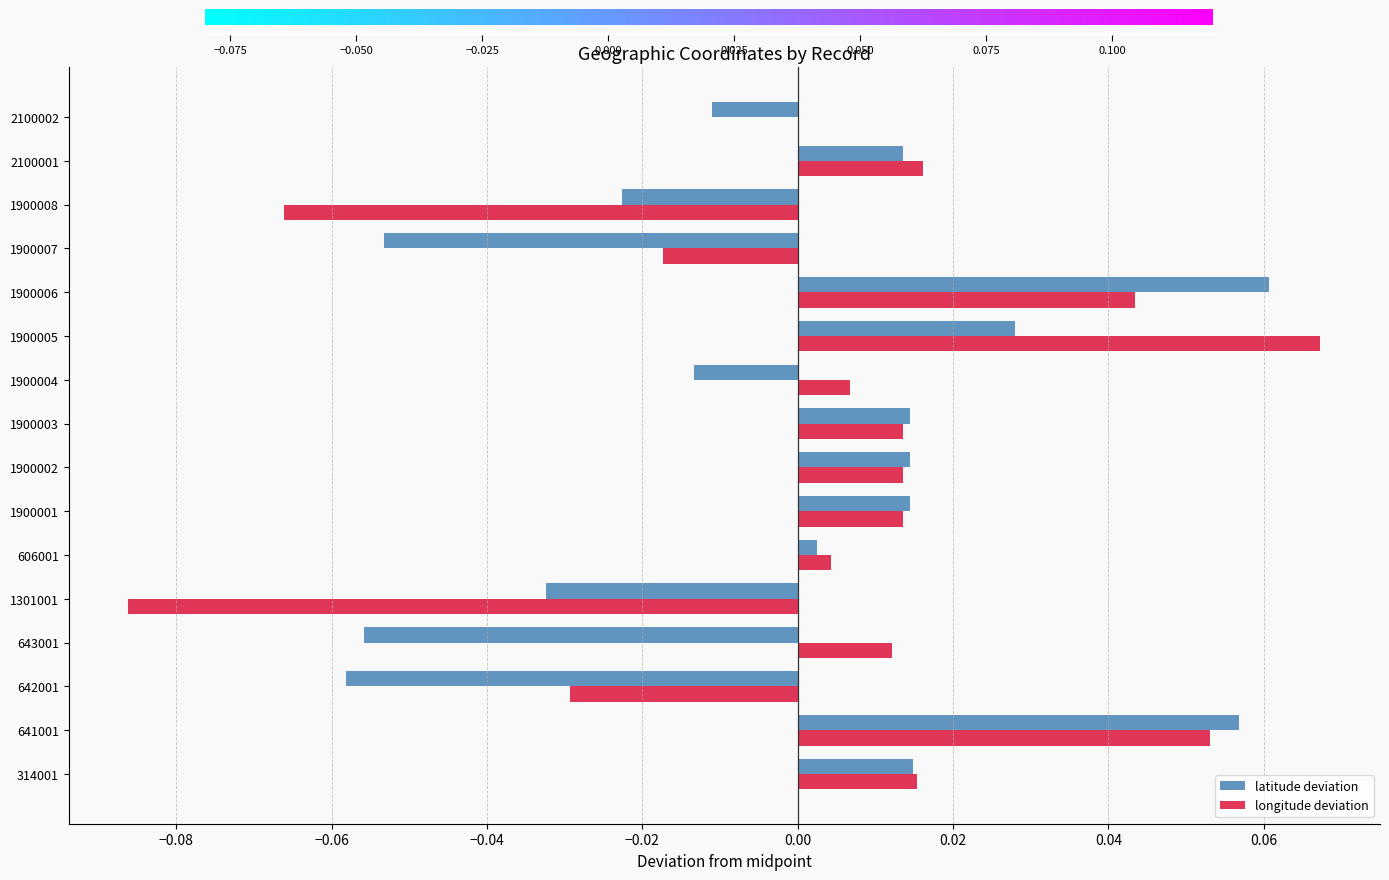

Which series changed the most between 1900006 and 1900007?

latitude deviation